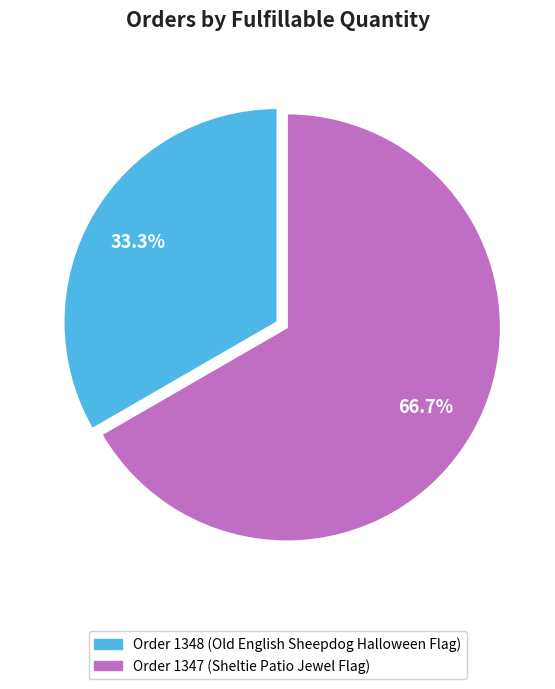

To the nearest percent, what is the average slice percentage?

50%